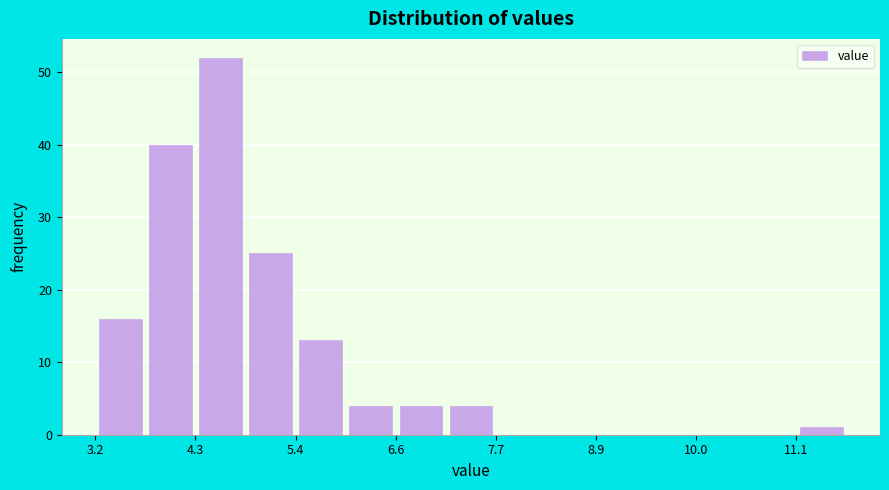

Around what value on the x-axis is the tallest bar? Give the approximate position of its centre, as read against the axis.

4.6